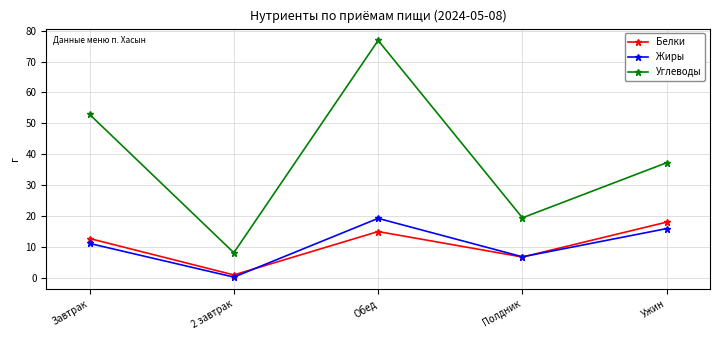

What position from the left is Полдник?

4